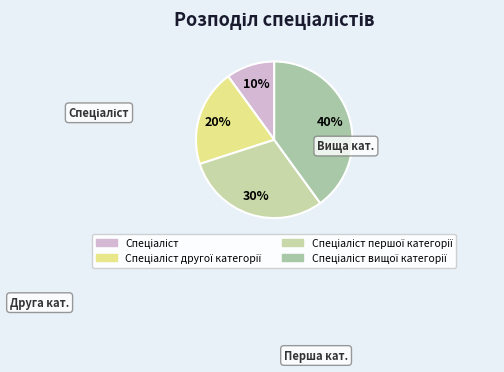

The Спеціаліст першої категорії slice represents 20% of the pie. True or false?

False